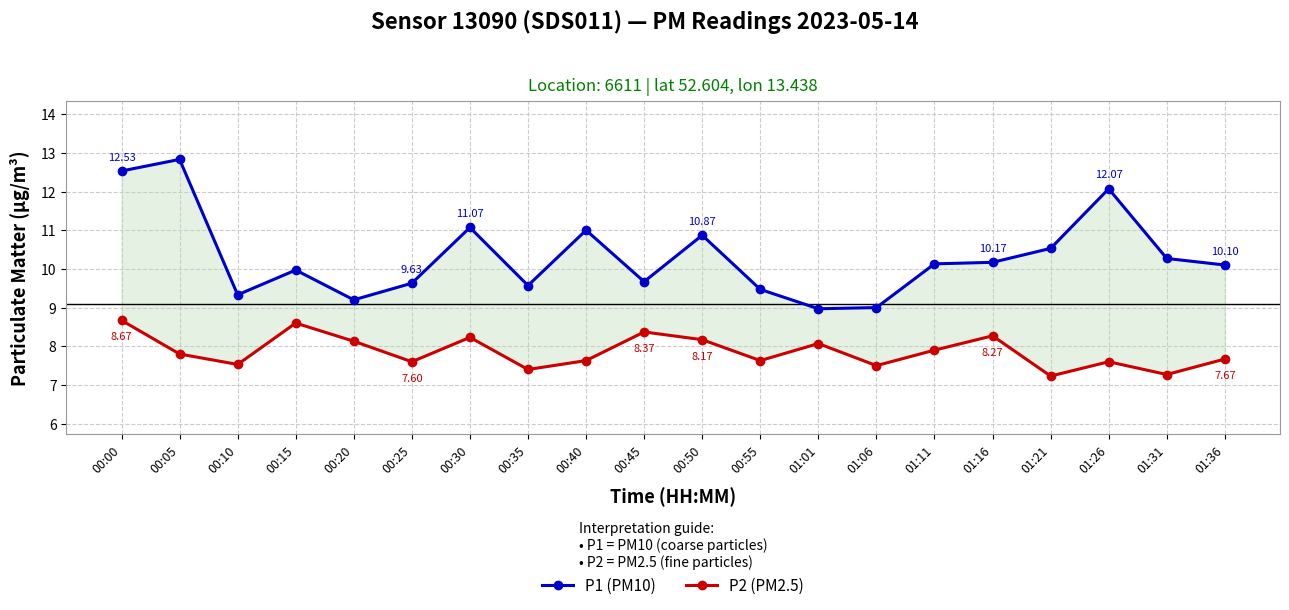

Is it true that P1 (PM10) equals 13.9 at 01:16?

False